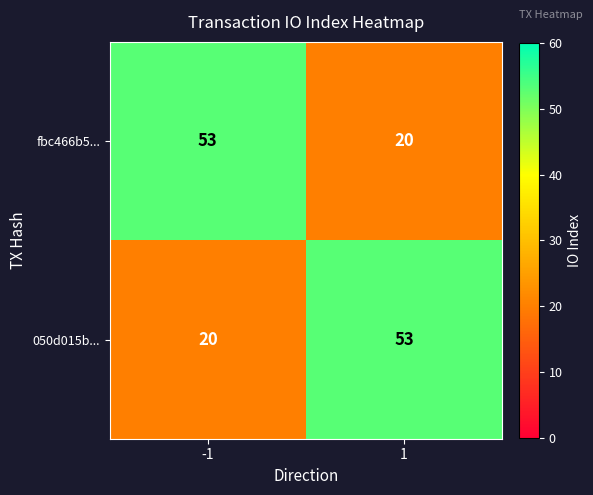

What is the greatest value displayed?

53